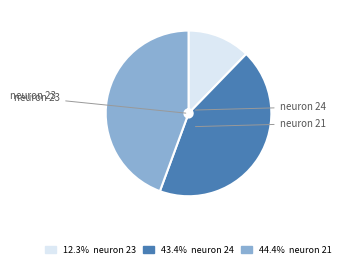

Does neuron 24 account for over 50% of the chart?

No